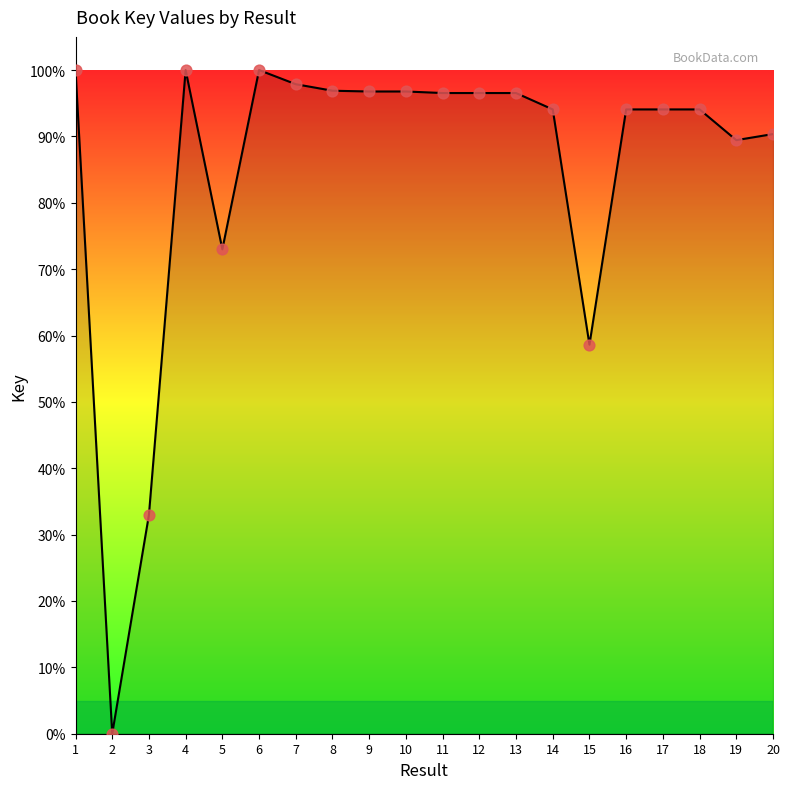

What is the ratio of the value at 19 to the value at 16?

1.0